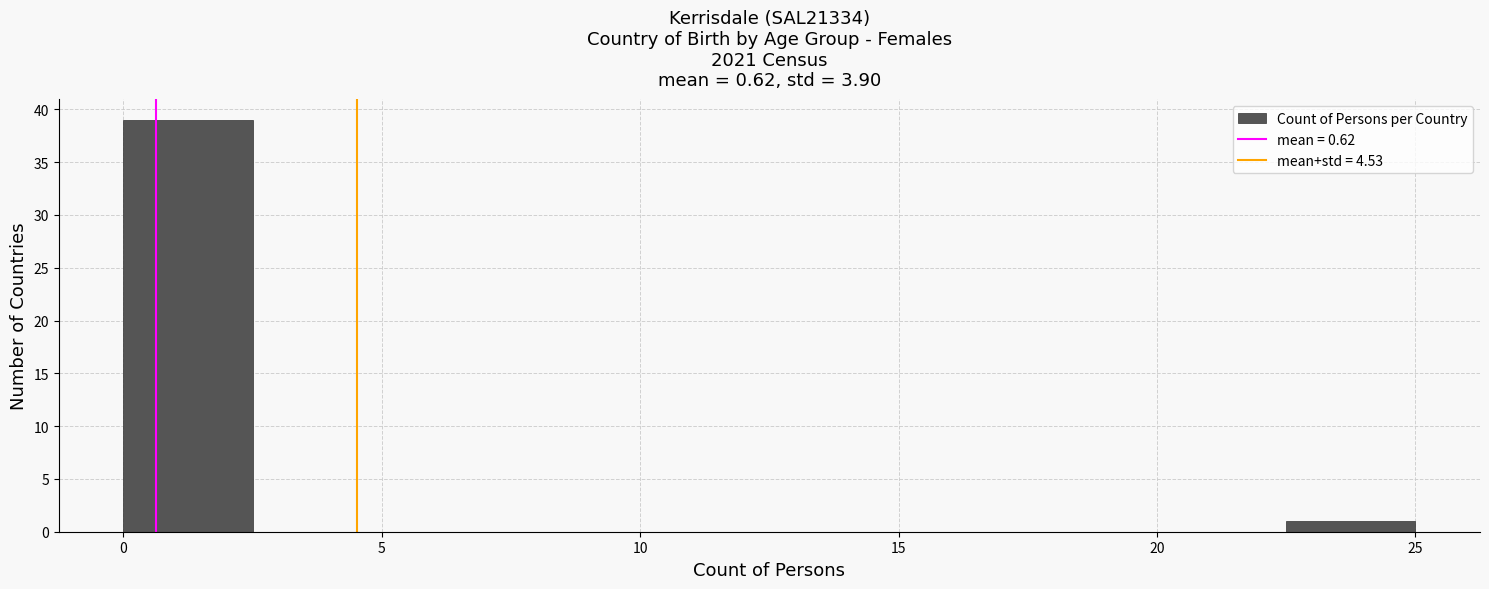

What is the height of the bar covering 0.0 to 2.5 on the x-axis? The values are not printed on the chart, so give them approximately, as read against the axis.

39